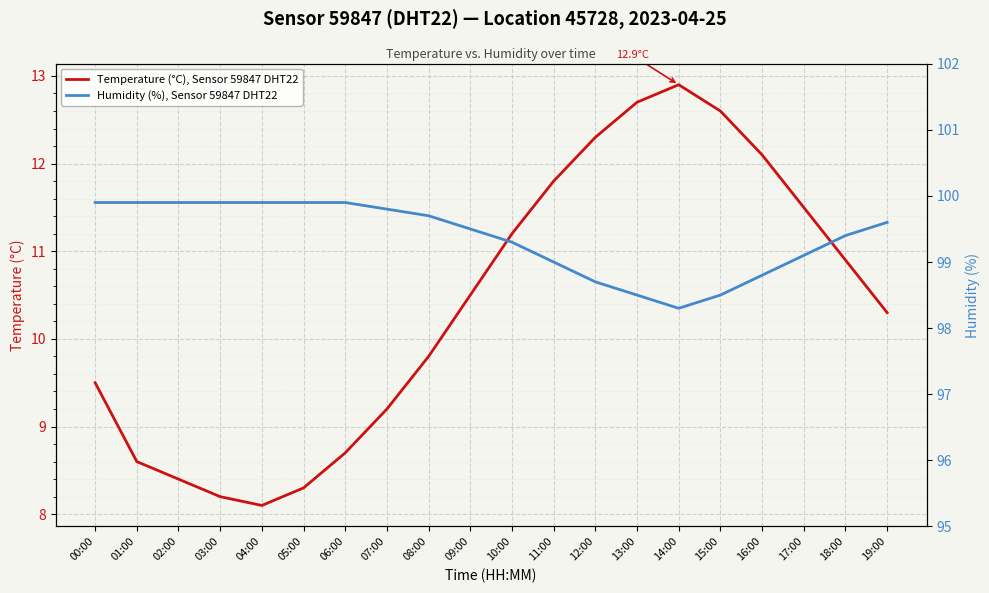

At 16:00, list the series in order from smallest to largest.

Temperature (°C), Sensor 59847 DHT22, Humidity (%), Sensor 59847 DHT22